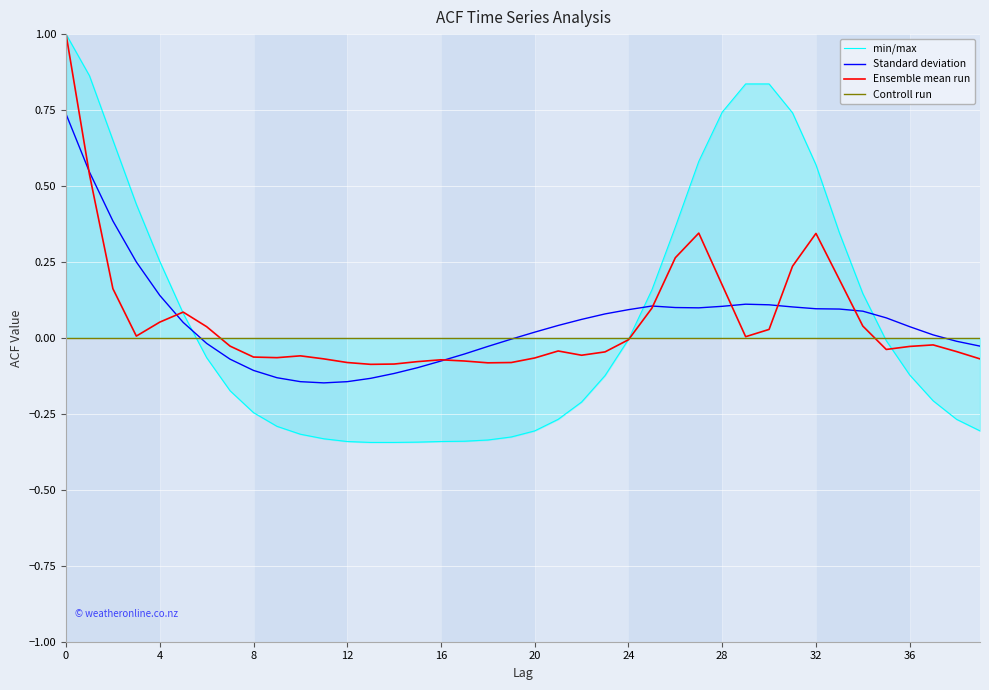

At how many categories does at least one series exceed 0?

25